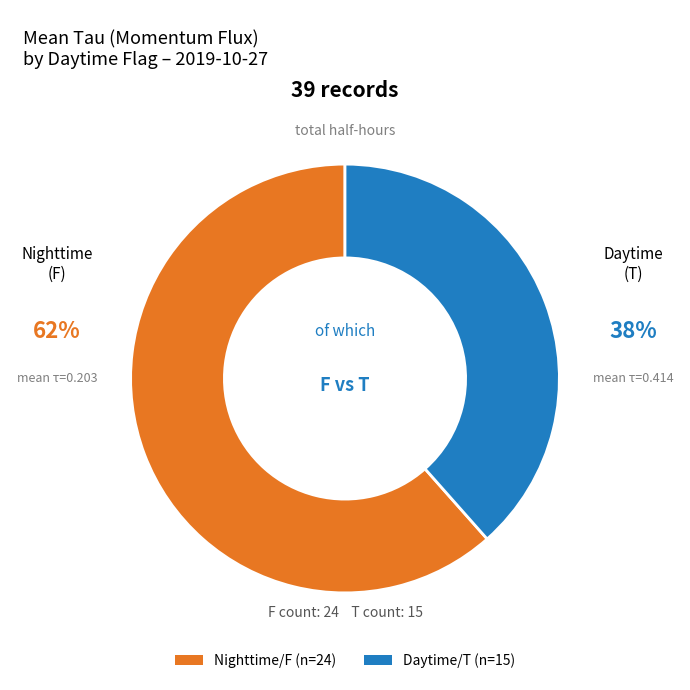

Is there any slice that represents more than half of the pie?

Yes